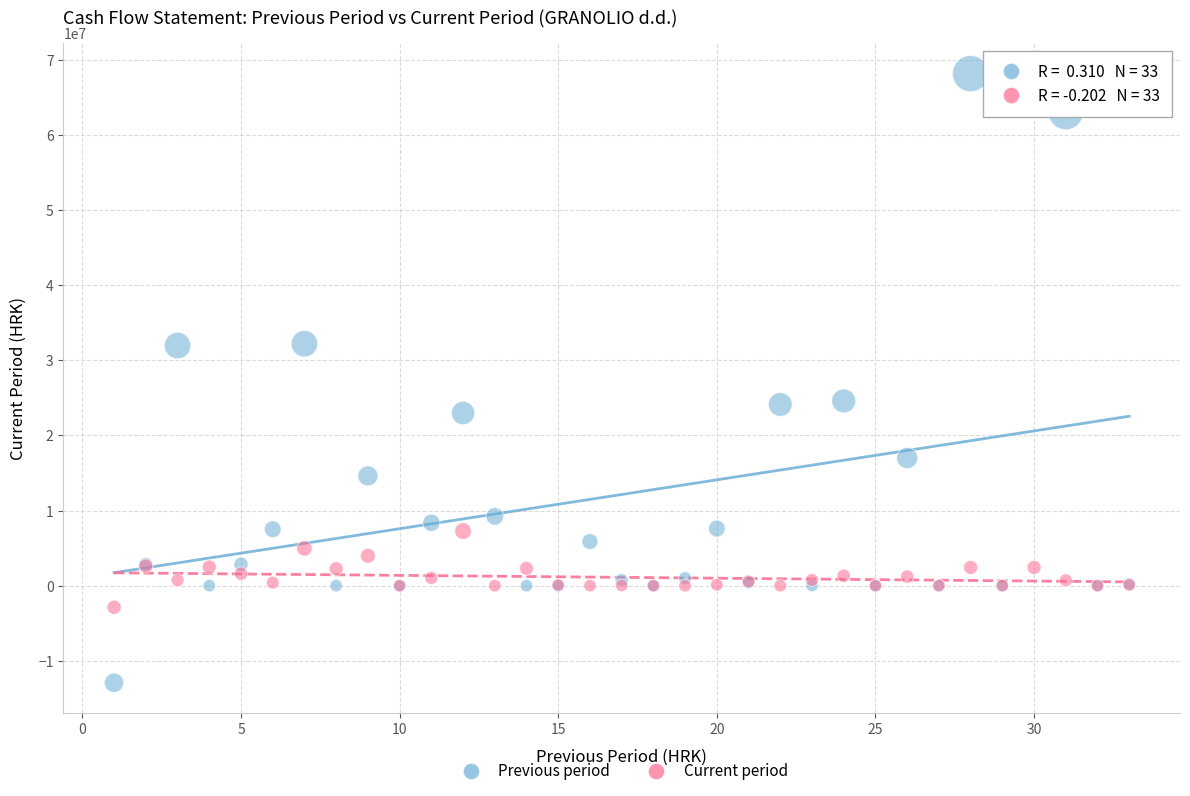

What is the X range (max minus min) for the scatter plot?

32.0